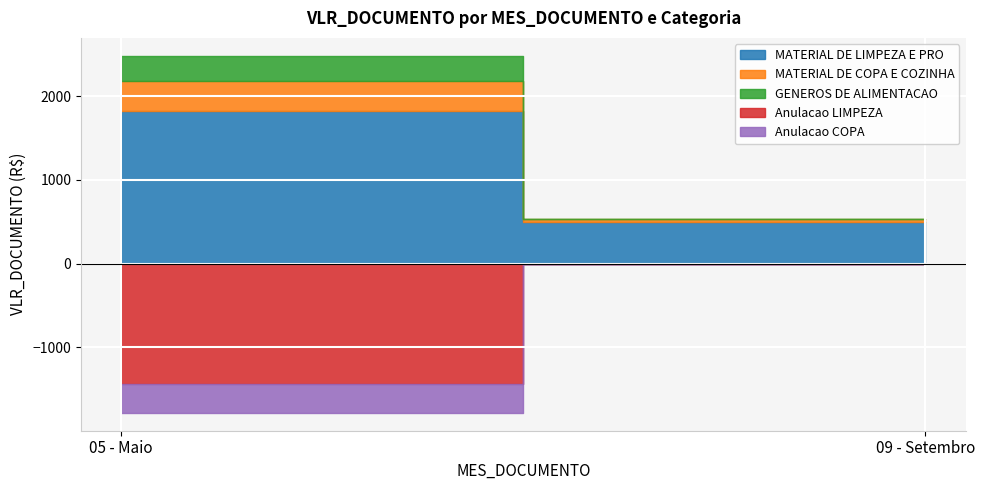

What is the difference between the Anulacao COPA values at 05 - Maio and 09 - Setembro?

349.1